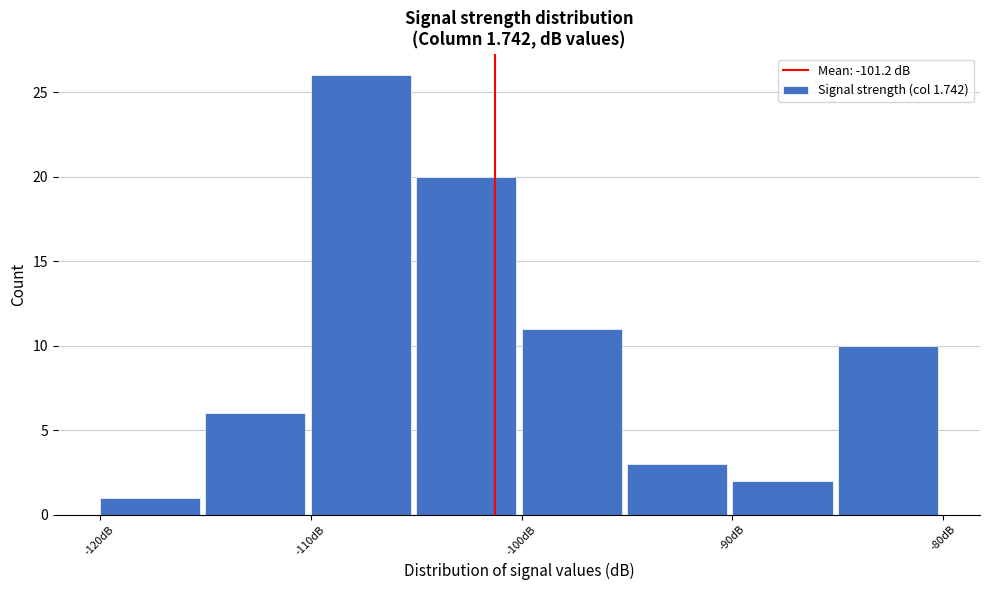

What is the height of the bar covering -120 to -115 on the x-axis? The values are not printed on the chart, so give them approximately, as read against the axis.

1